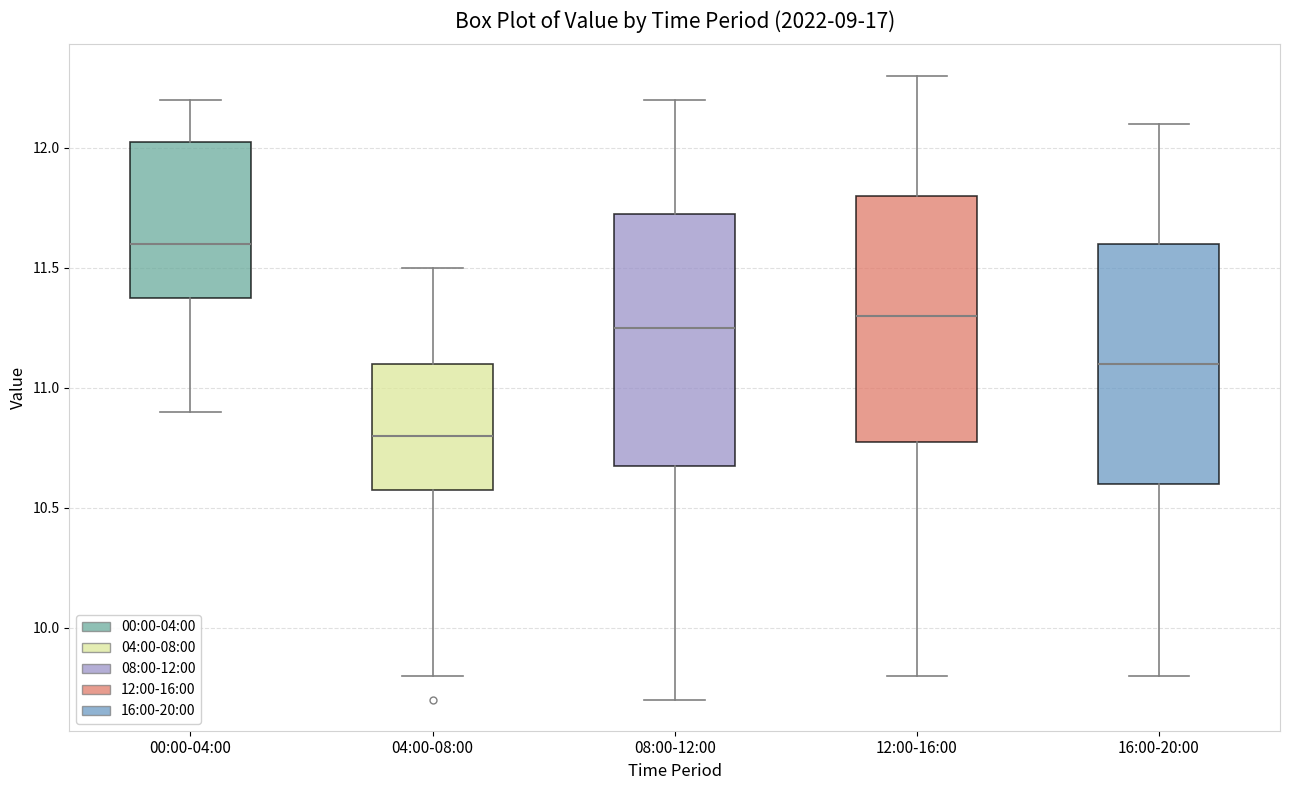

Which box has the highest median line?

00:00-04:00